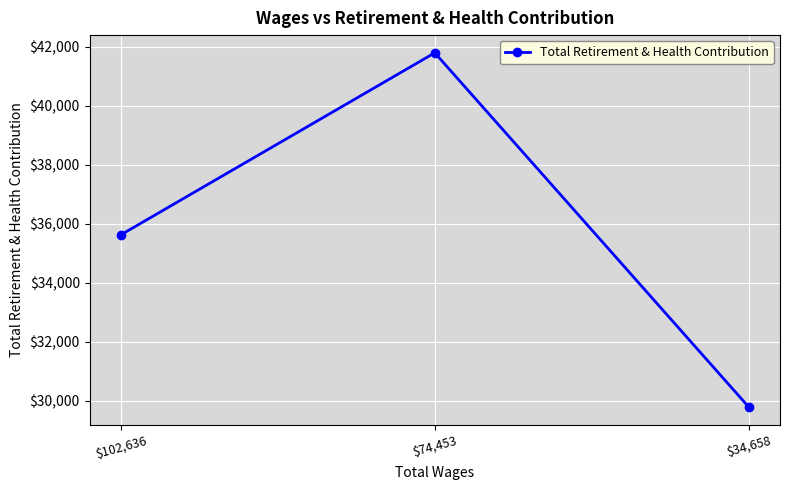

The value at $74,453 is 27930. True or false?

False